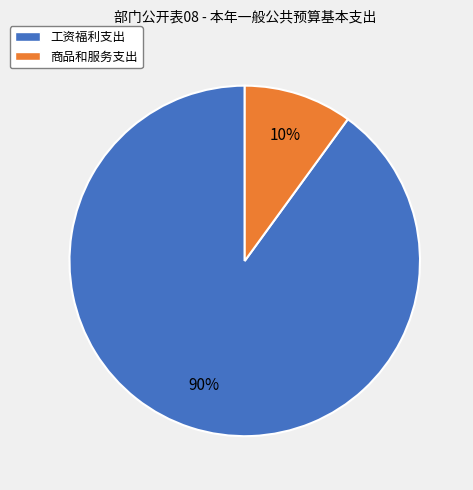

How many slices are in this pie chart?

2